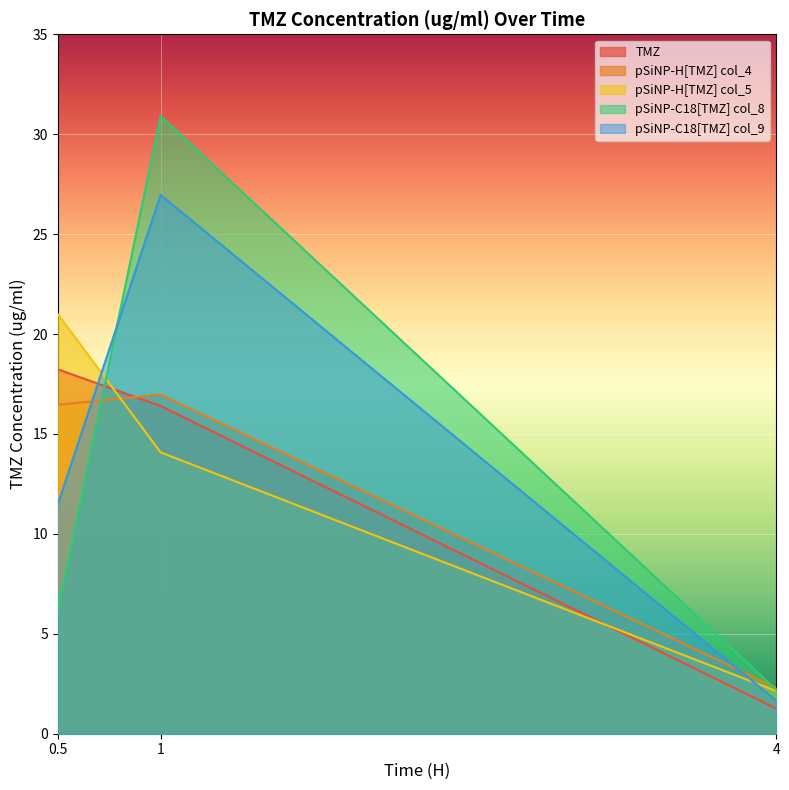

Reading right to left, what are all the values shown in this chart?

TMZ: 4=1.3	1=16.4	0.5=18.2
pSiNP-H[TMZ] col_4: 4=2.3	1=17.0	0.5=16.5
pSiNP-H[TMZ] col_5: 4=2.1	1=14.1	0.5=21.0
pSiNP-C18[TMZ] col_8: 4=2.2	1=30.9	0.5=6.2
pSiNP-C18[TMZ] col_9: 4=1.7	1=27.0	0.5=11.5